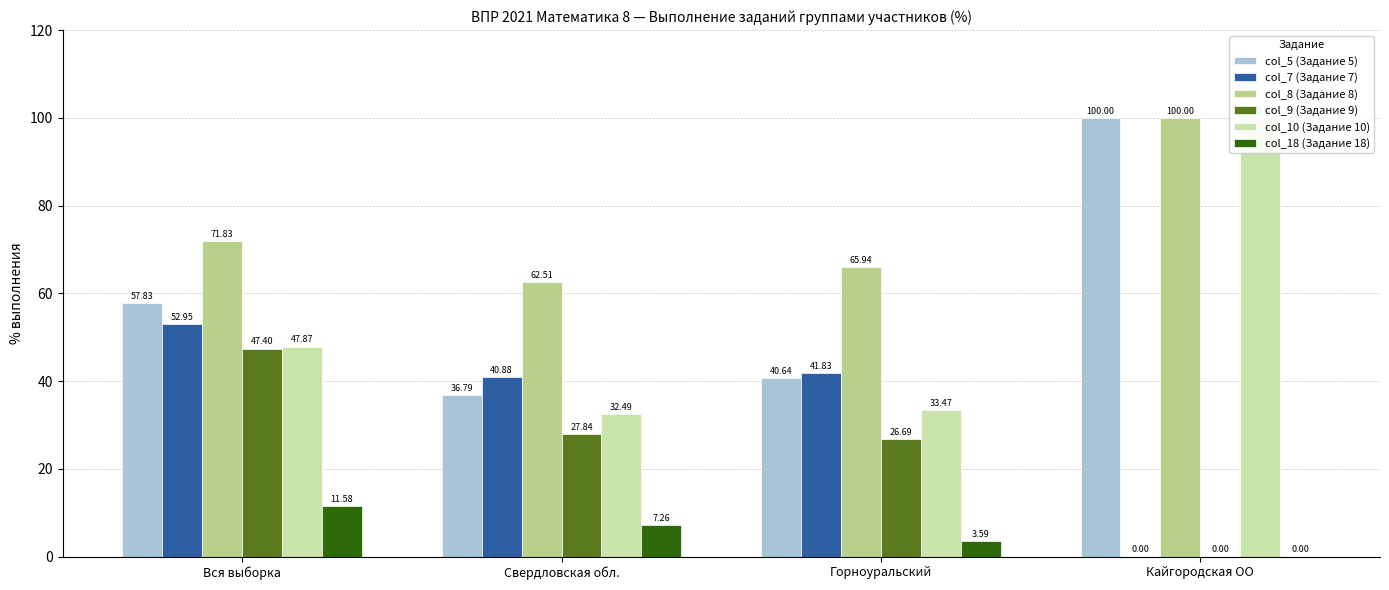

List the series in order of their peak value, lowest first.

col_18 (Задание 18), col_9 (Задание 9), col_7 (Задание 7), col_5 (Задание 5), col_8 (Задание 8), col_10 (Задание 10)